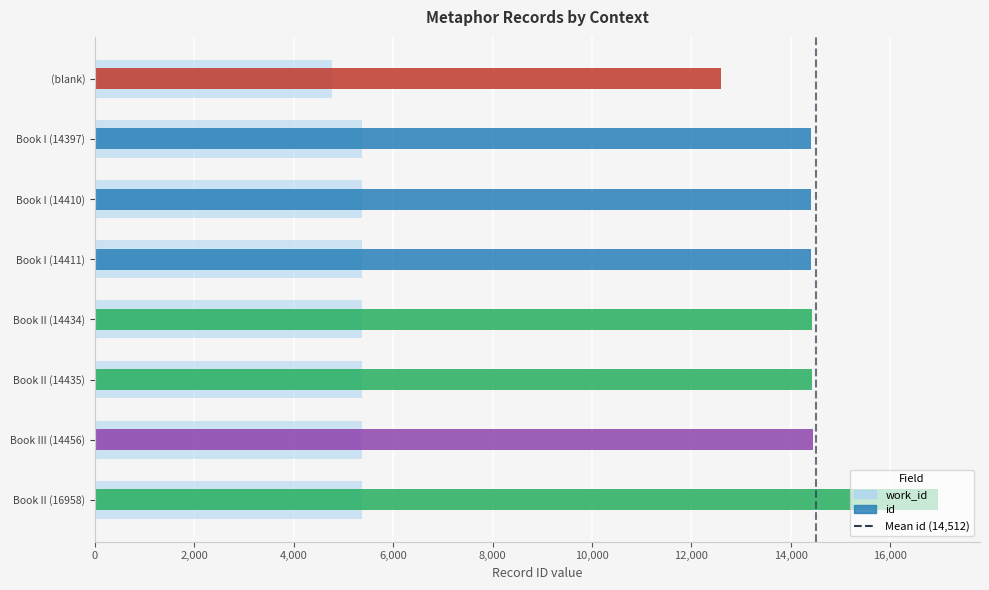

How many groups of bars are there?

8